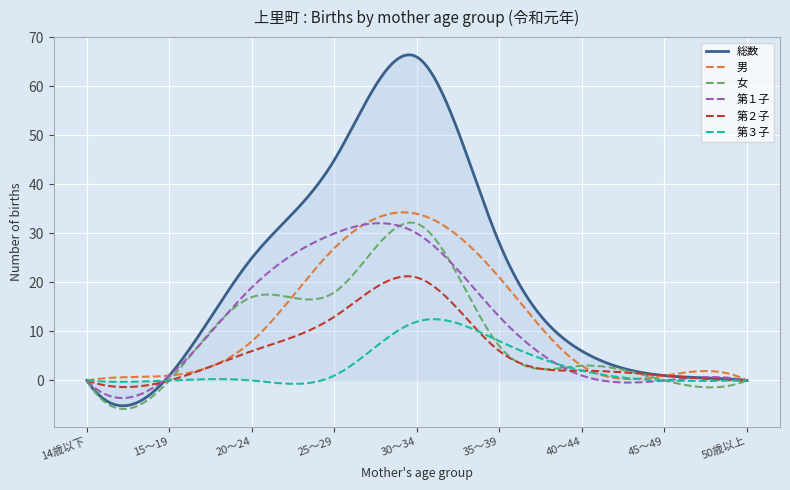

True or false: 総数 has more than 0 interior local peaks.

True